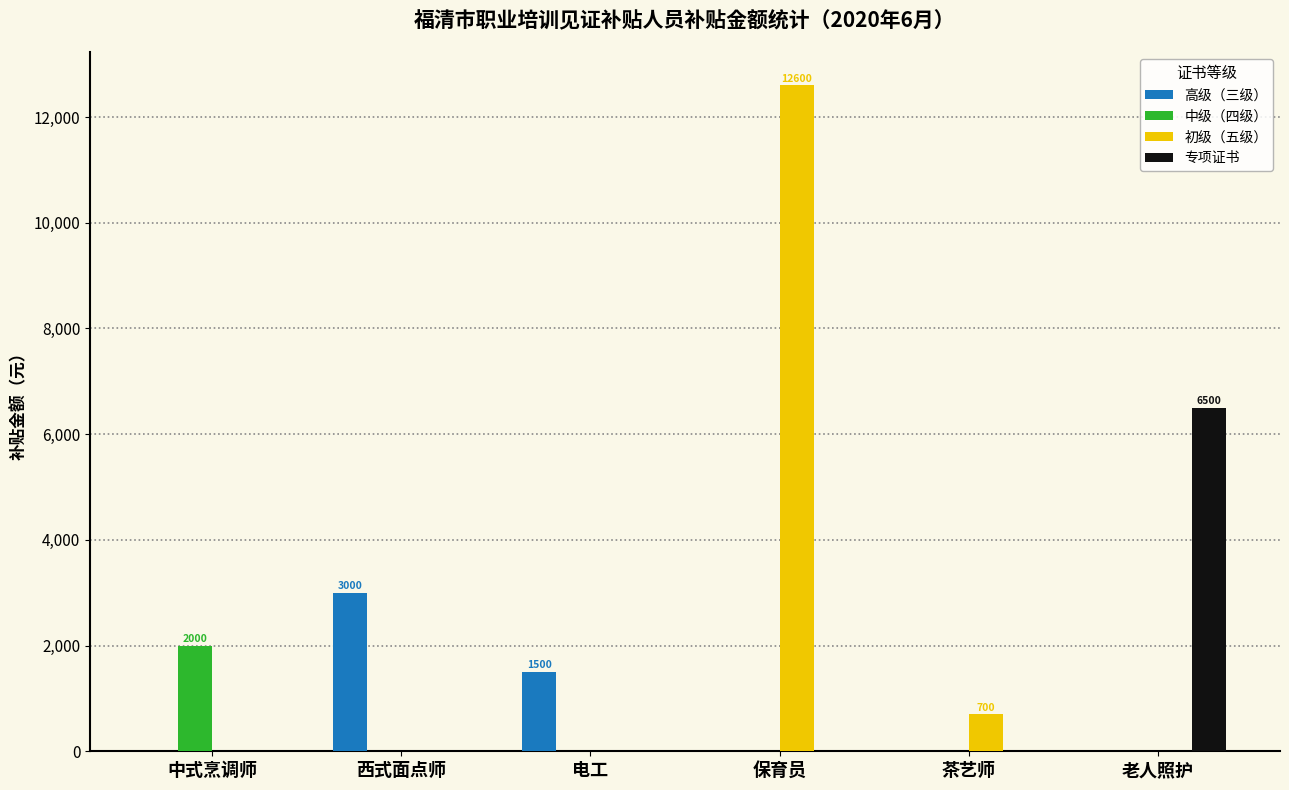

Which series has the largest range (max minus min)?

初级（五级）